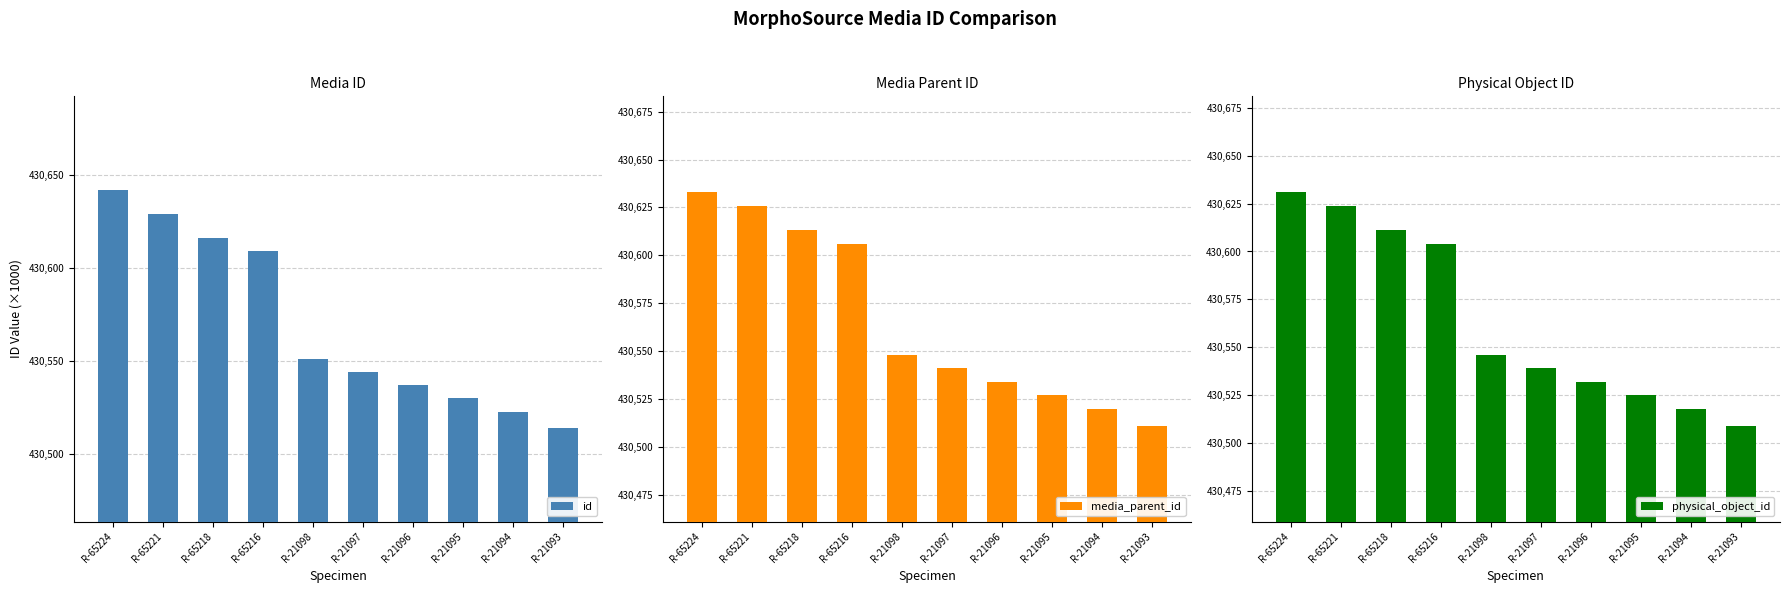

What is the total value across all series at R-65221?

1291879